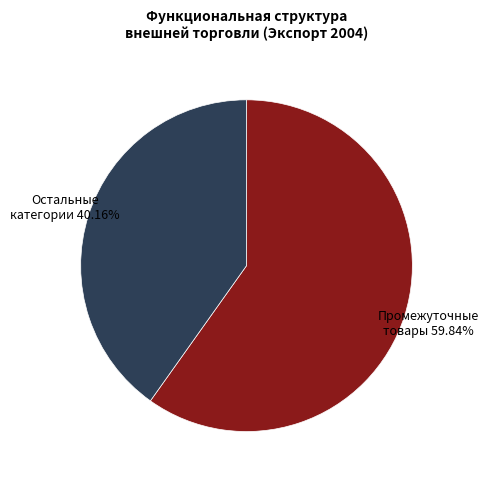

Is there any slice that represents more than half of the pie?

Yes